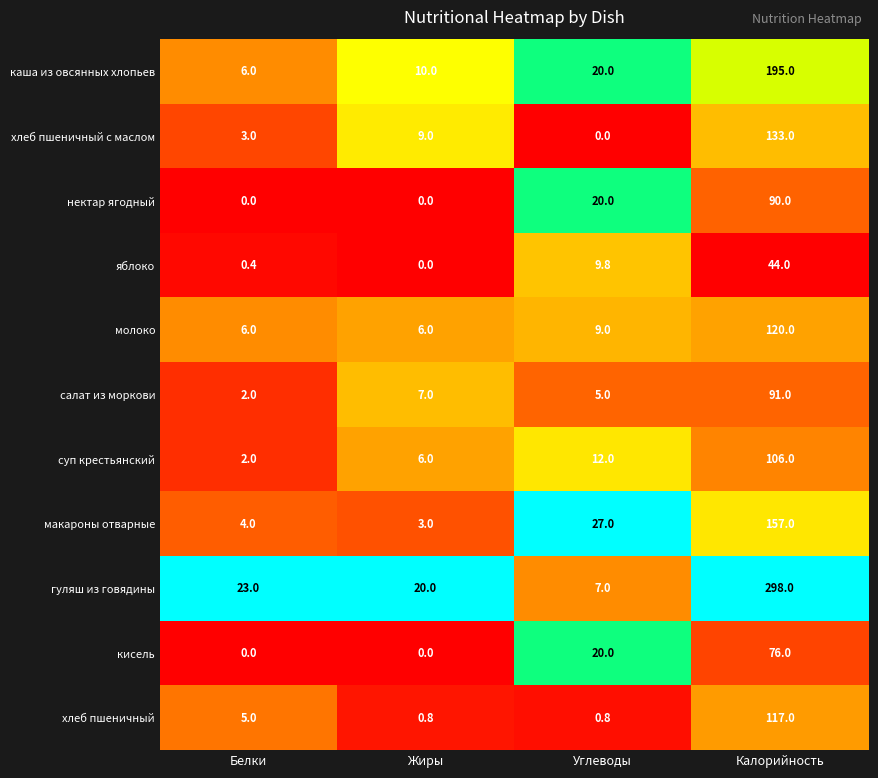

What is the difference between the кисель values at Жиры and Углеводы?

20.0